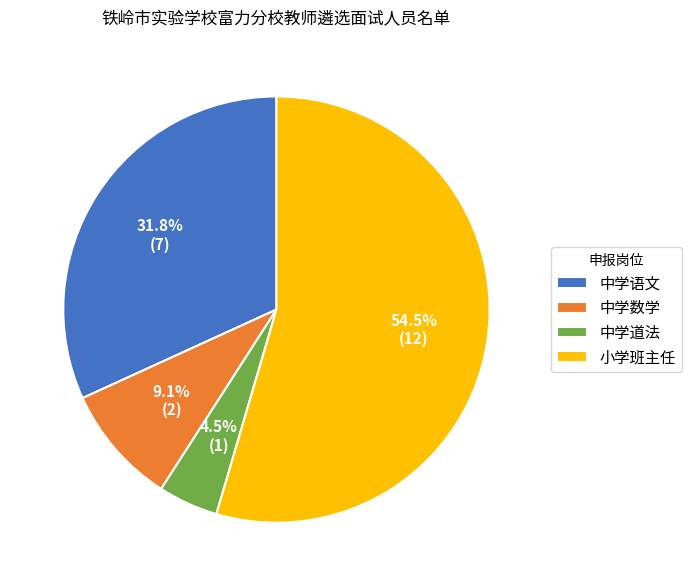

What is the total percentage of 小学班主任 and 中学道法?

59.1%